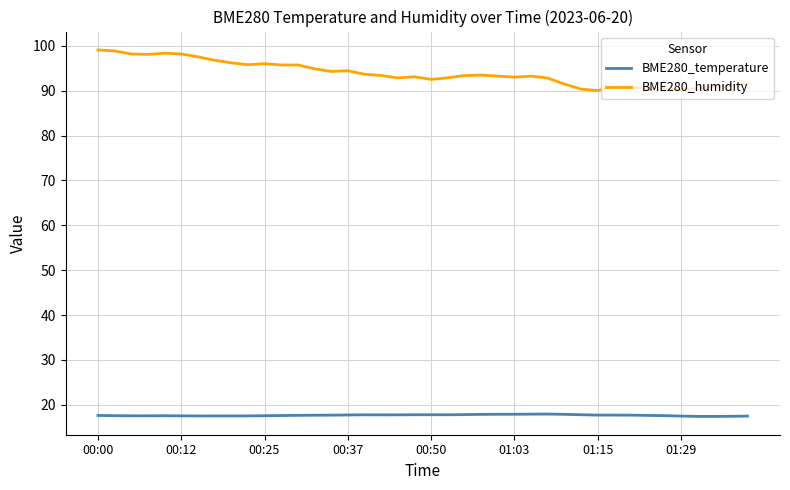

What is the difference between the maximum and minimum values in the BME280_humidity series?

9.1